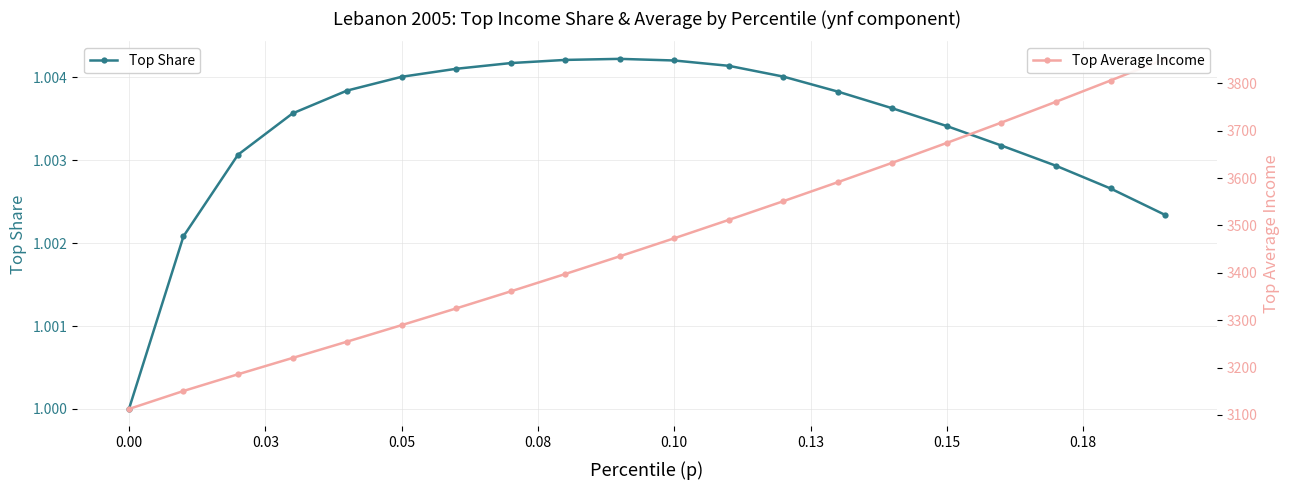

Does the chart have visible grid lines?

Yes